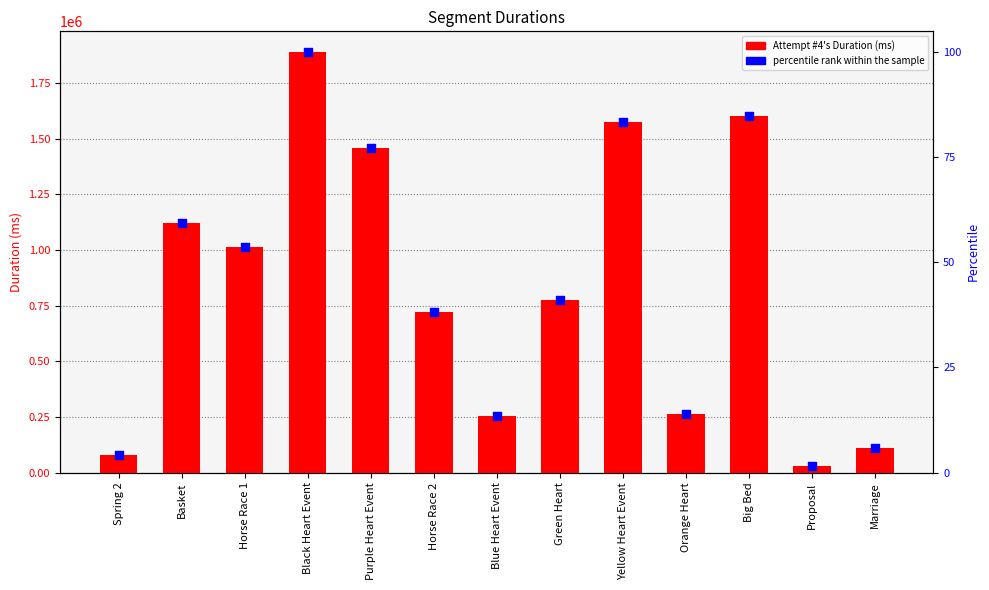

Which series reaches the maximum Y coordinate?

Attempt #4's Duration (ms)